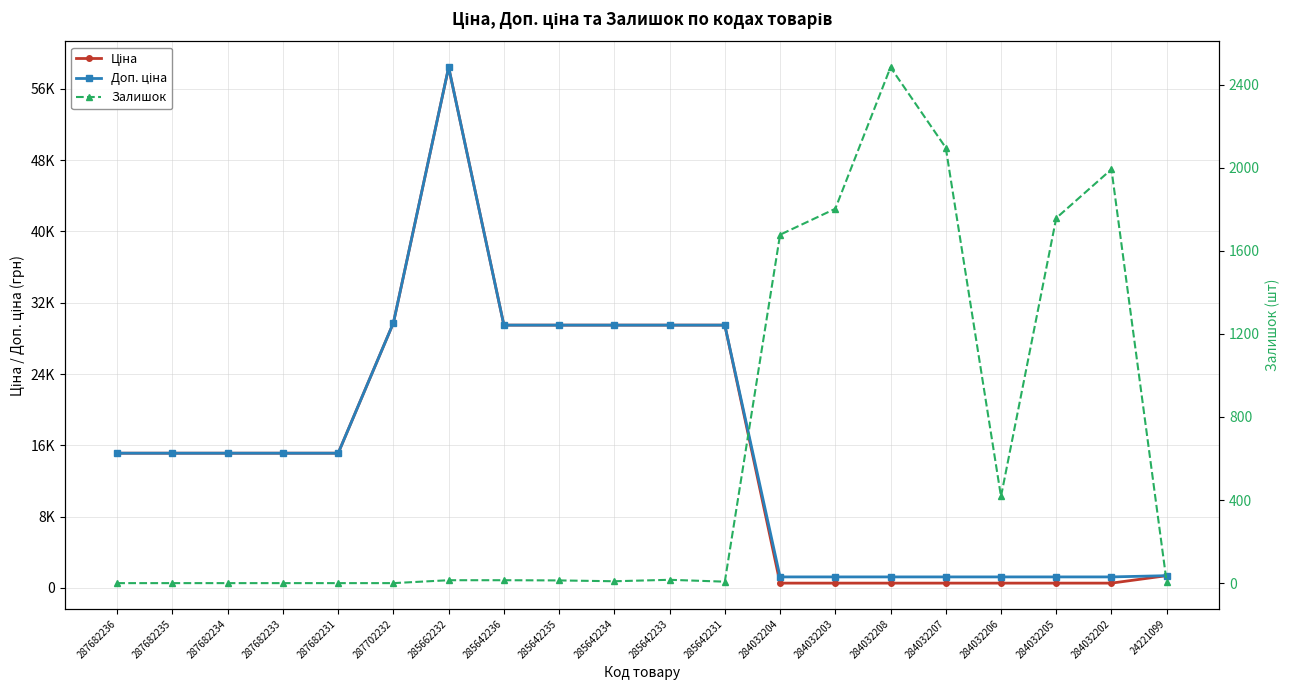

The value of Залишок at 284032203 is 702.8. True or false?

False